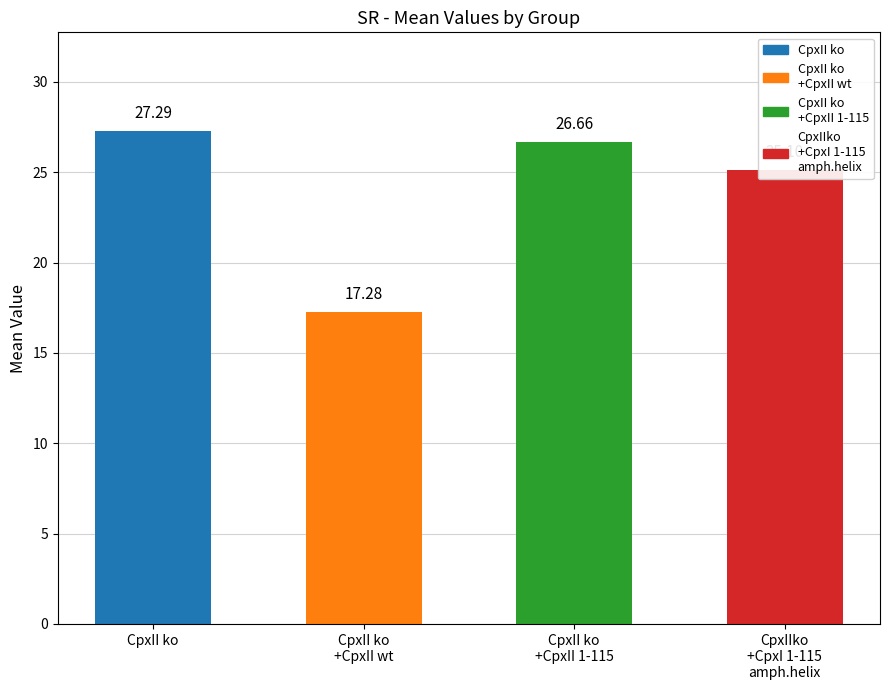

Rank the categories by value from highest to lowest.

CpxII ko, CpxII ko
+CpxII 1-115, CpxIIko
+CpxI 1-115
amph.helix, CpxII ko
+CpxII wt